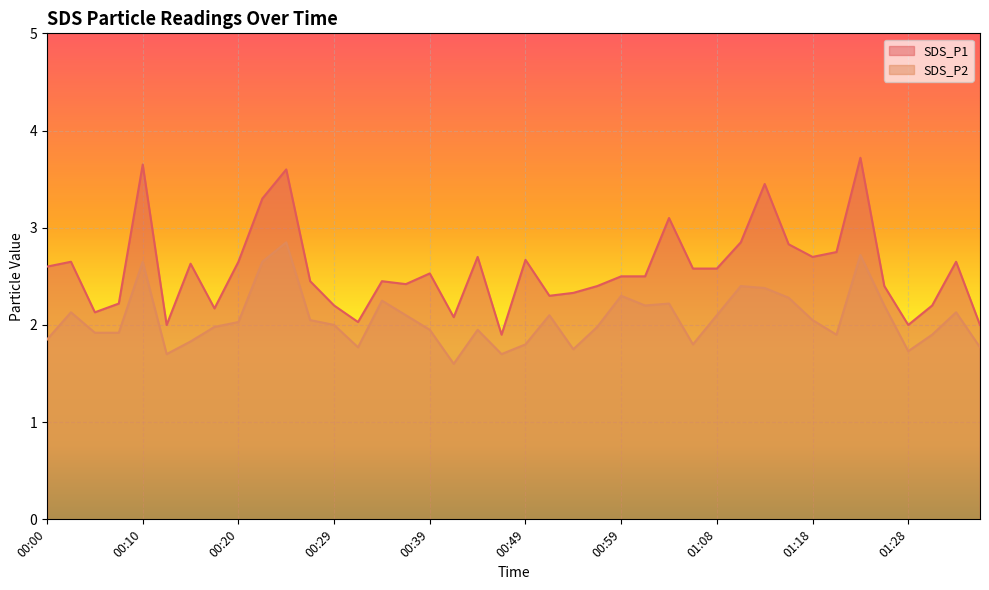

How many values in the SDS_P1 series are below 2?

1